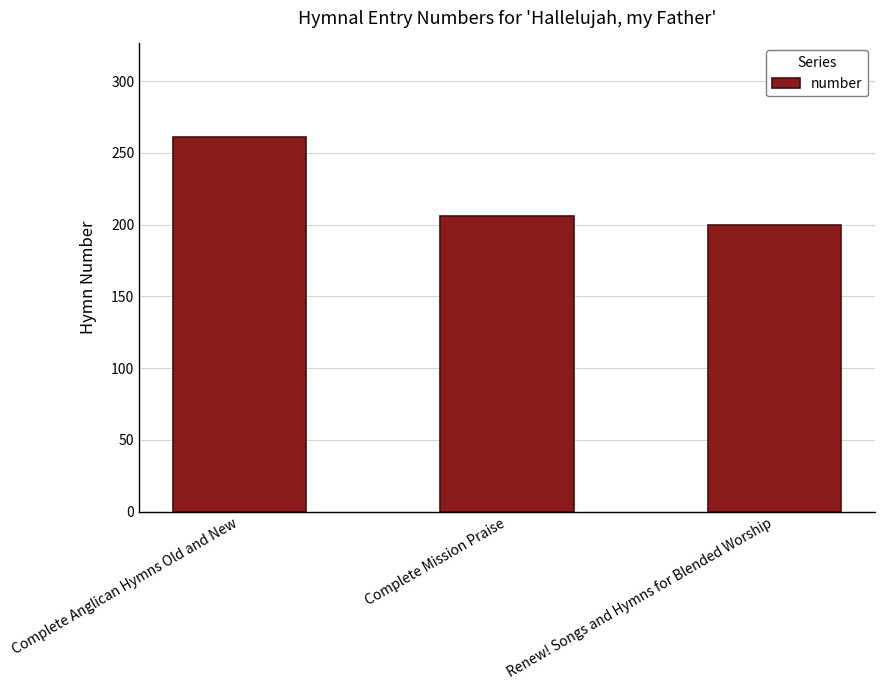

What position from the right is Renew! Songs and Hymns for Blended Worship?

1